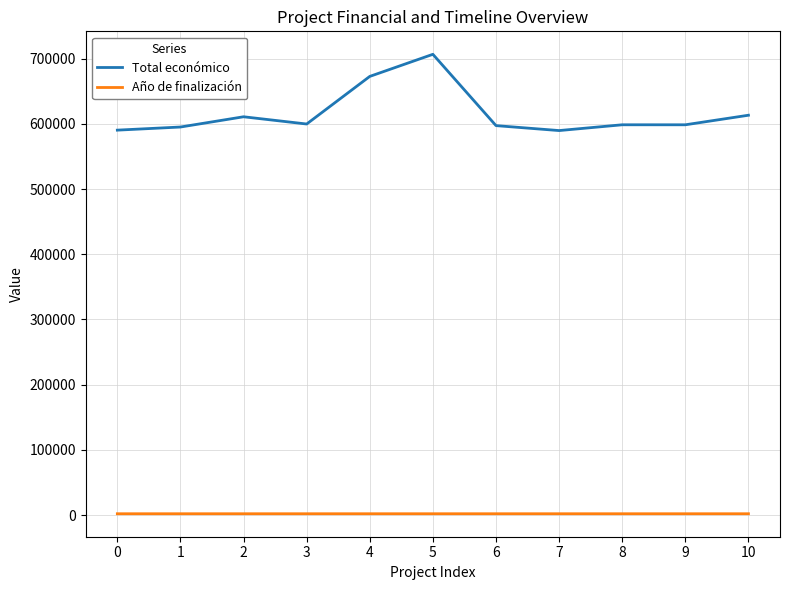

At 0, list the series in order from smallest to largest.

Año de finalización, Total económico